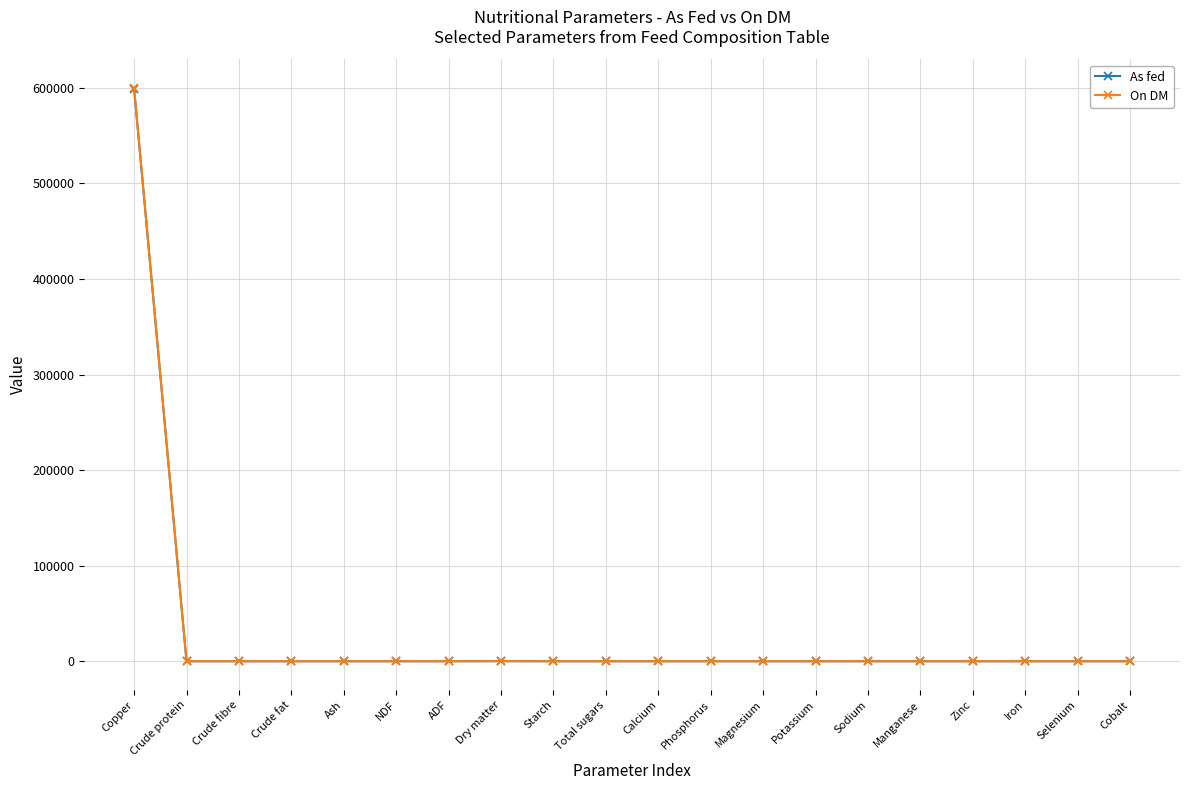

True or false: As fed has a value of -208572.2 at Ash.

False